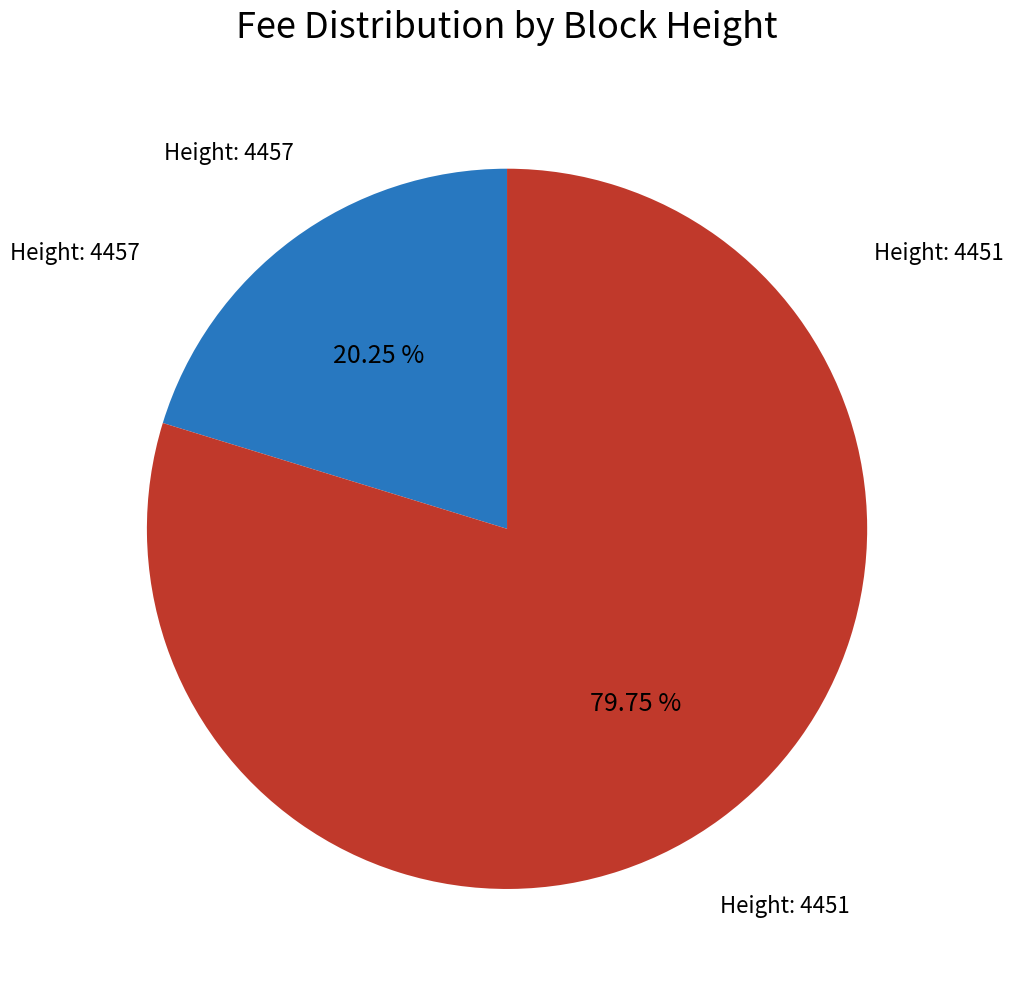

Count the number of slices in the pie.

2